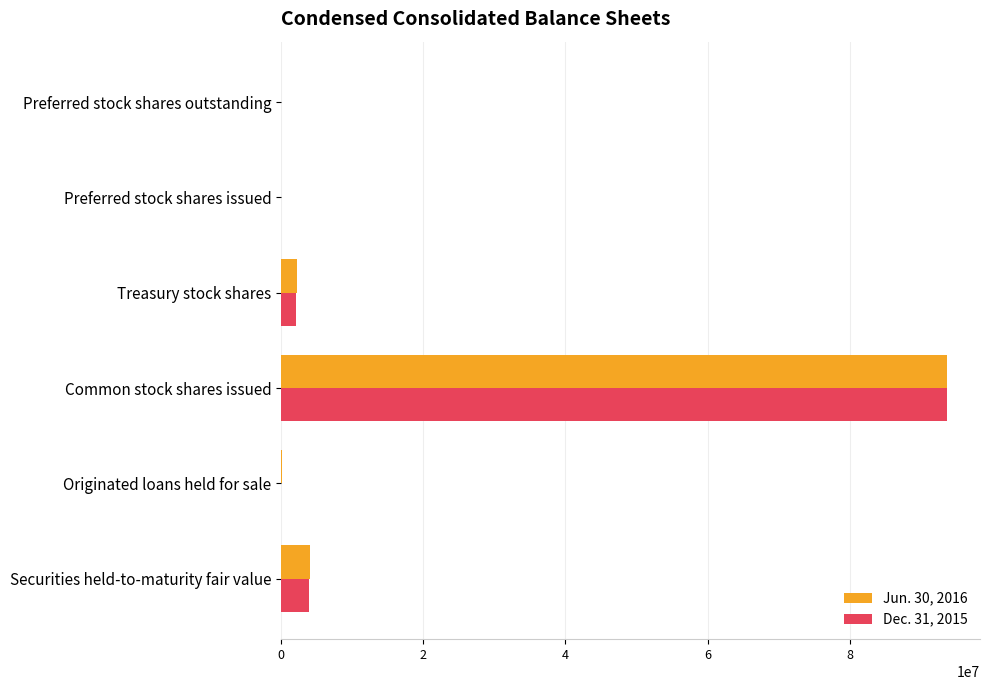

The Jun. 30, 2016 series shows 4027754 at Securities held-to-maturity fair value. True or false?

True